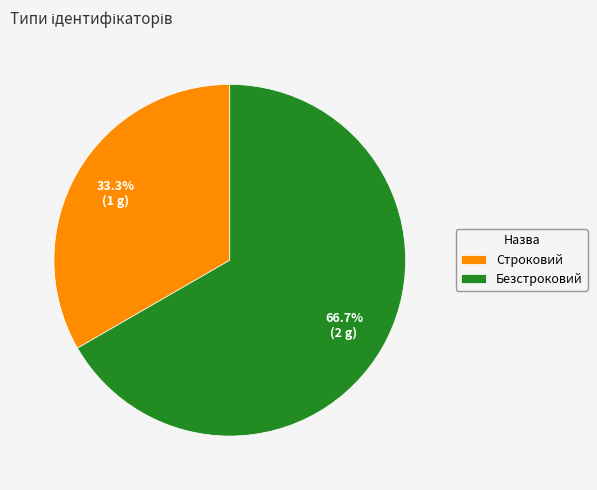

Does Строковий account for over 50% of the chart?

No